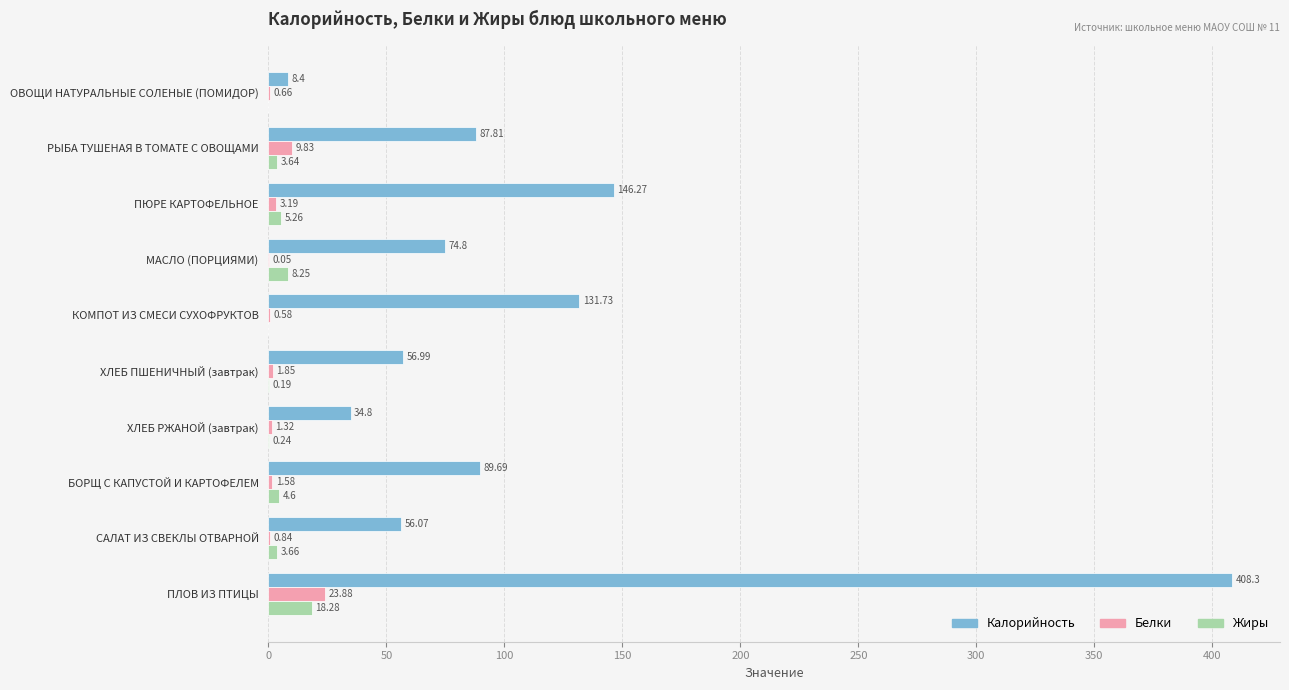

Between КОМПОТ ИЗ СМЕСИ СУХОФРУКТОВ and ПЛОВ ИЗ ПТИЦЫ, which series saw the biggest shift?

Калорийность